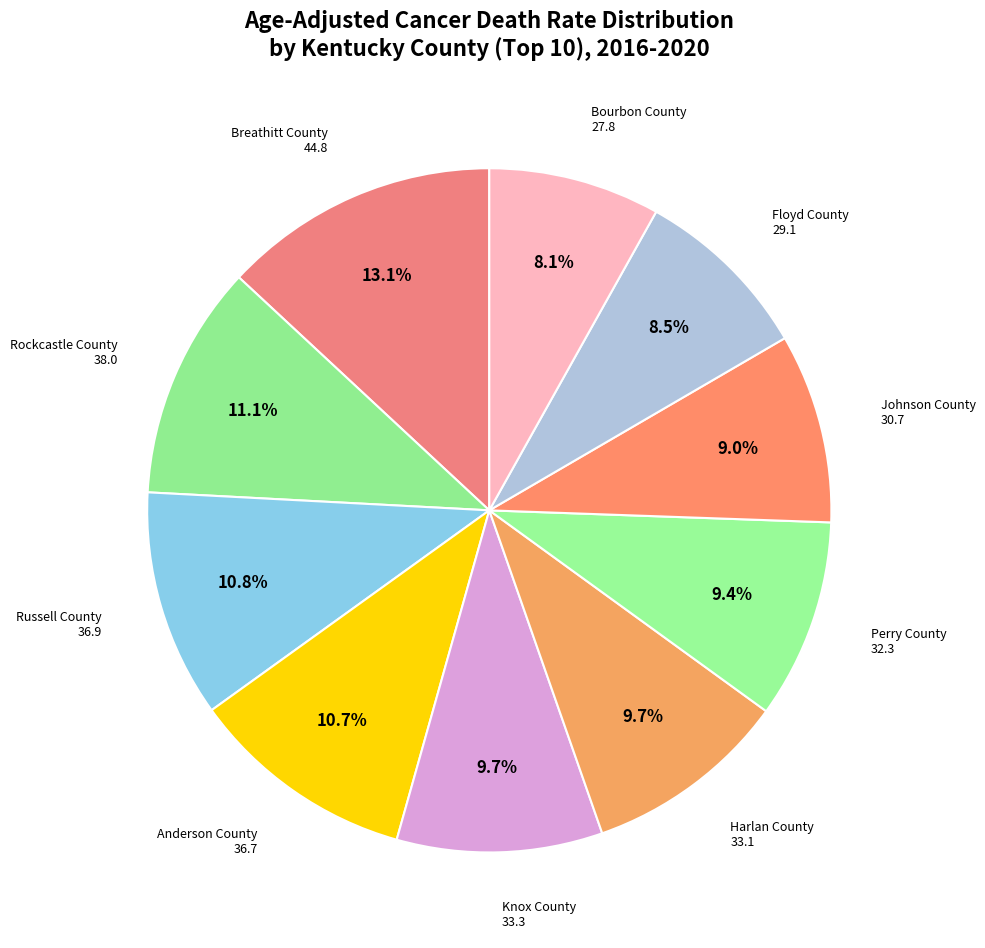

Which slice is the largest?

Breathitt County